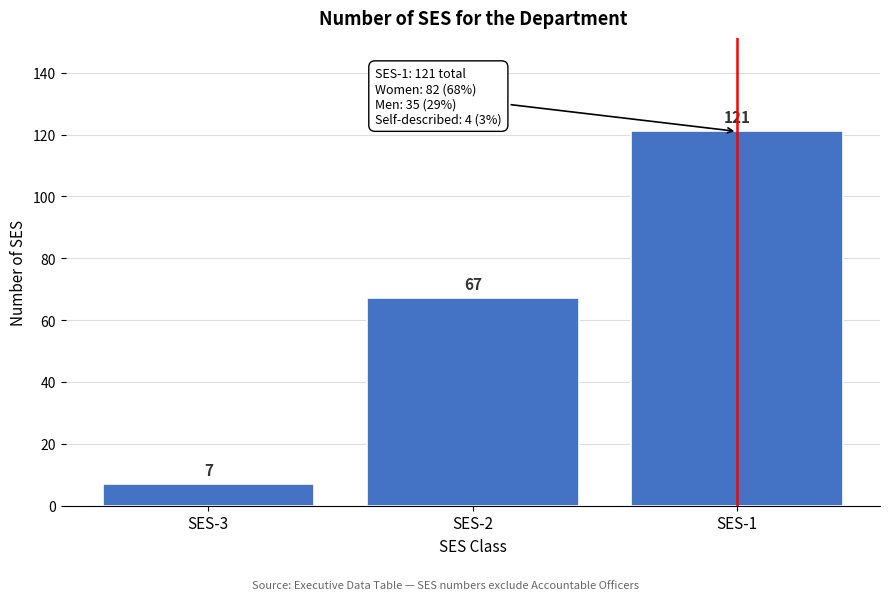

Reading left to right, list all the values displayed in this chart.

7	67	121